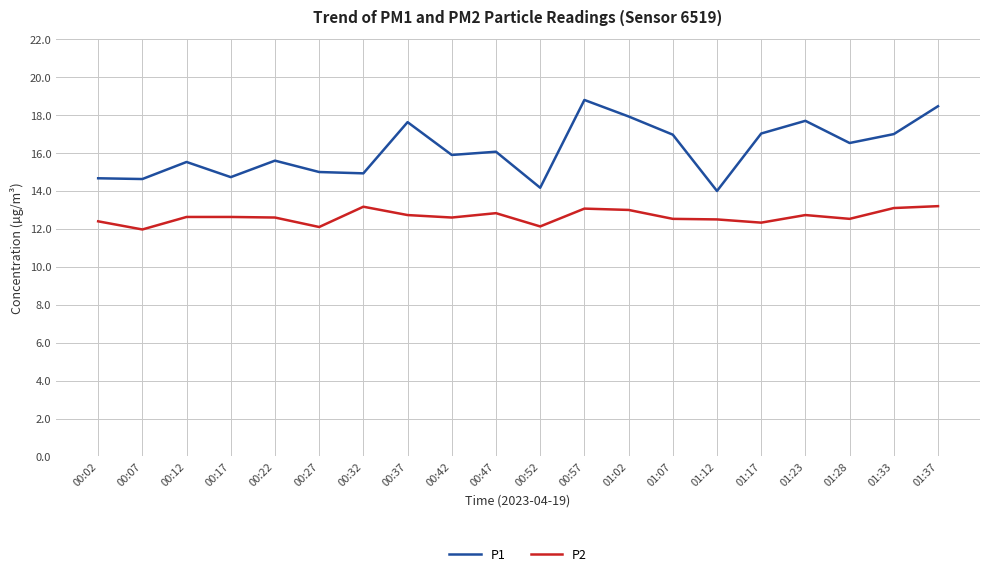

The P2 series shows 12.7 at 01:23. True or false?

True